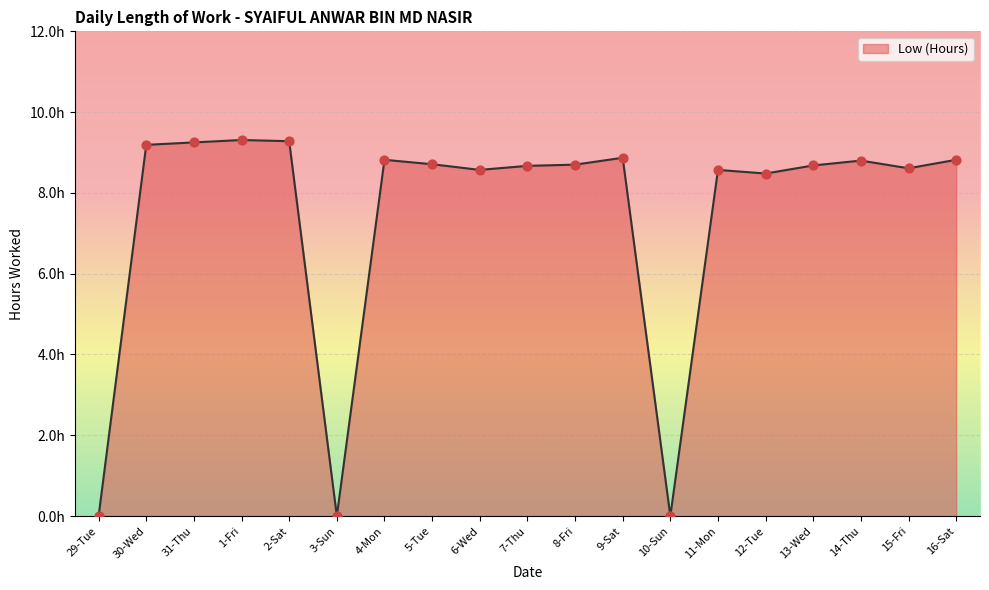

What is the change in value from 15-Fri to 16-Sat?

+0.2